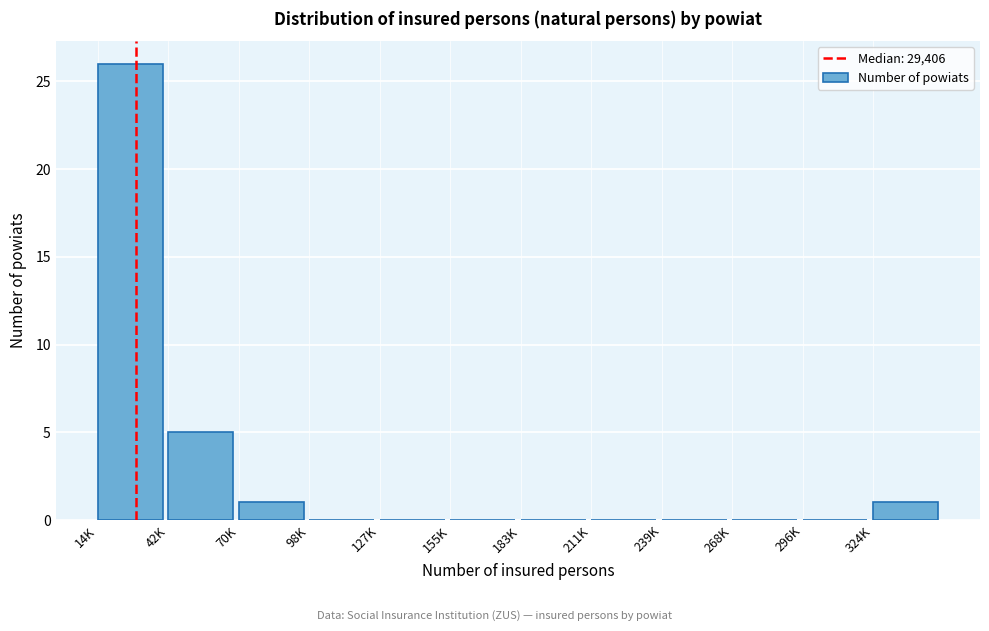

Reading right to left, transcribe all the data shown in this chart.

324K=1	296K=0	268K=0	239K=0	211K=0	183K=0	155K=0	127K=0	98K=0	70K=1	42K=5	14K=26